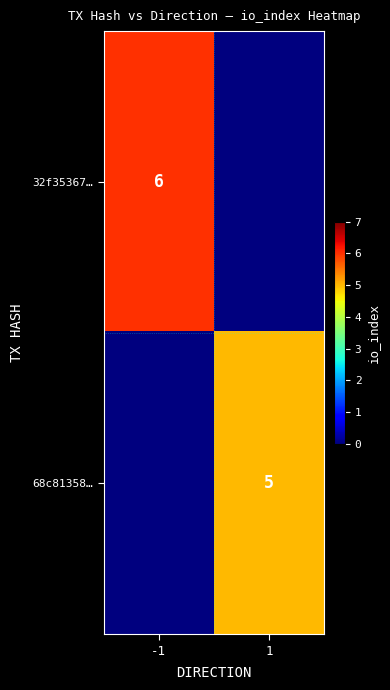

True or false: 68c81358… has a value of 9 at 1.

False